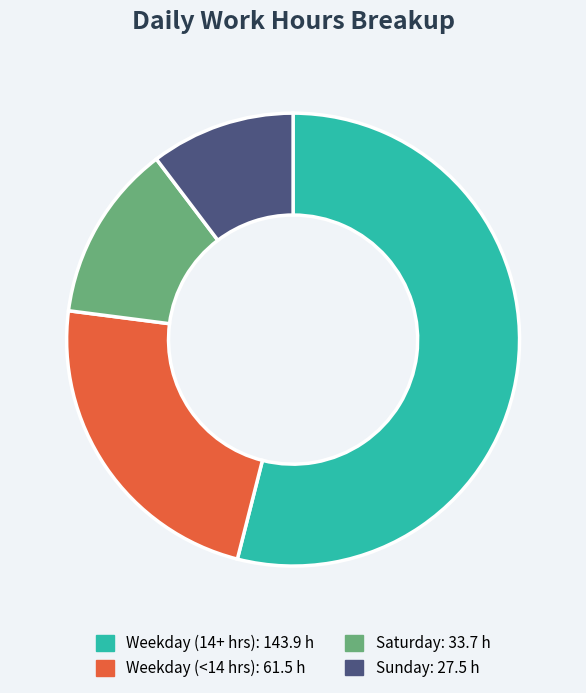

Does any single category account for the majority?

Yes